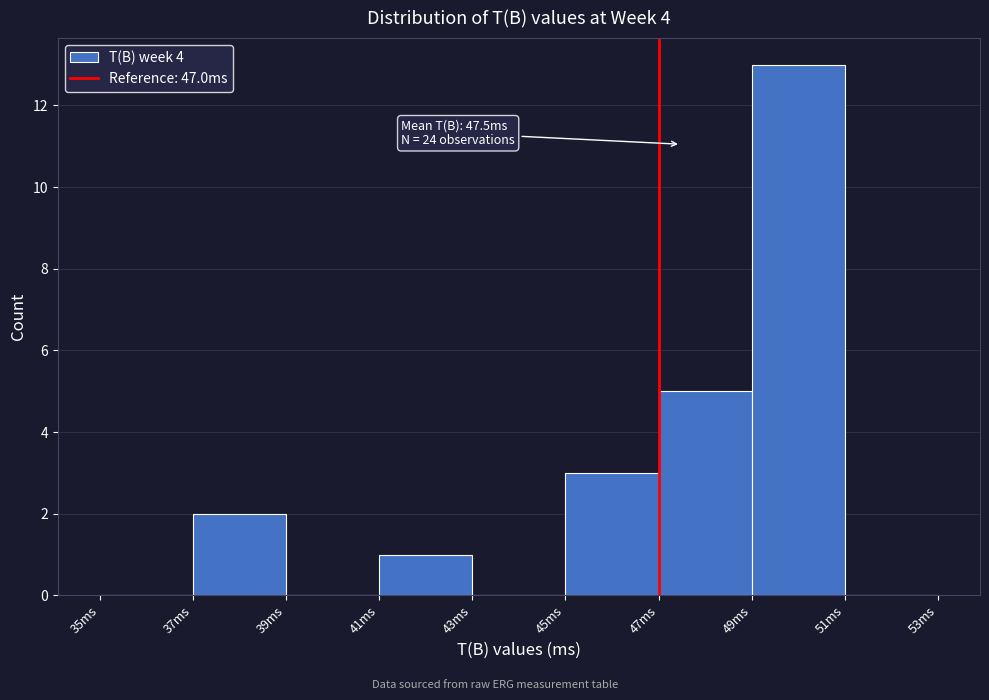

Over which range of the x-axis is the bar tallest?

49 to 51